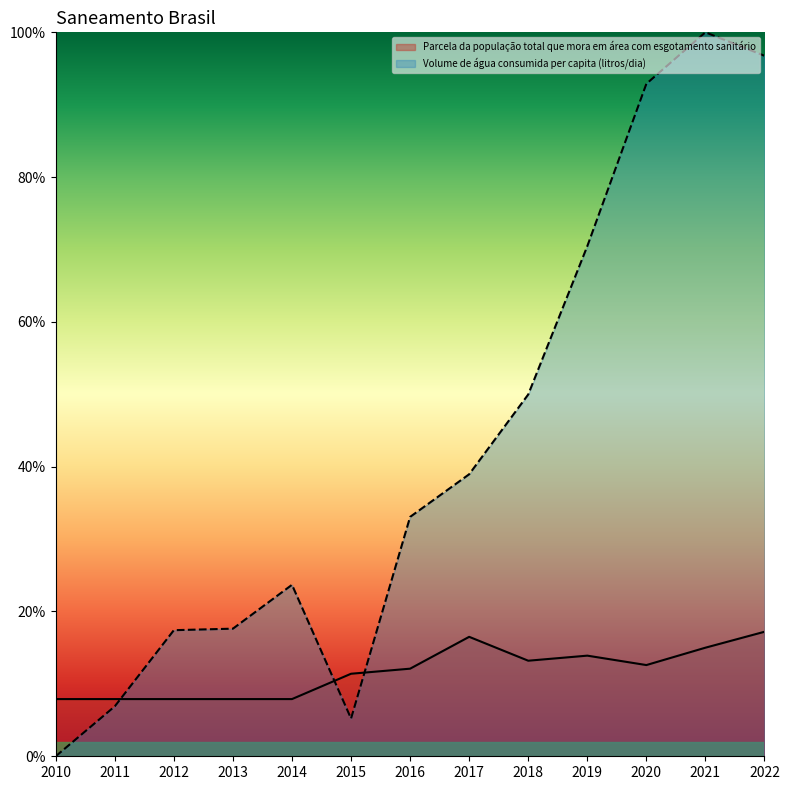

True or false: Parcela da população total que mora em área com esgotamento sanitário has a value of 0.0 at 2020.

False